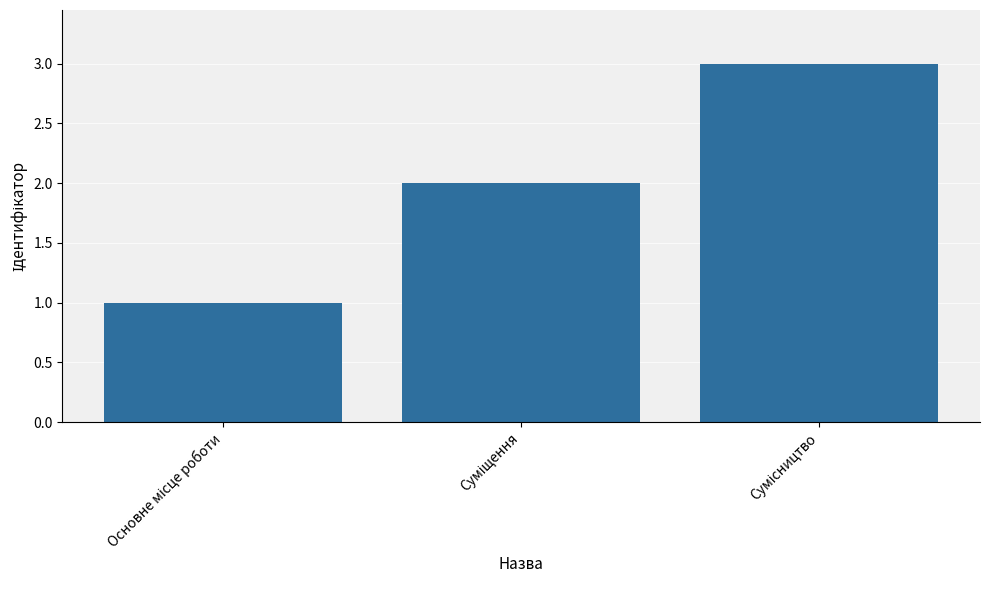

What is the sum of all values?

6